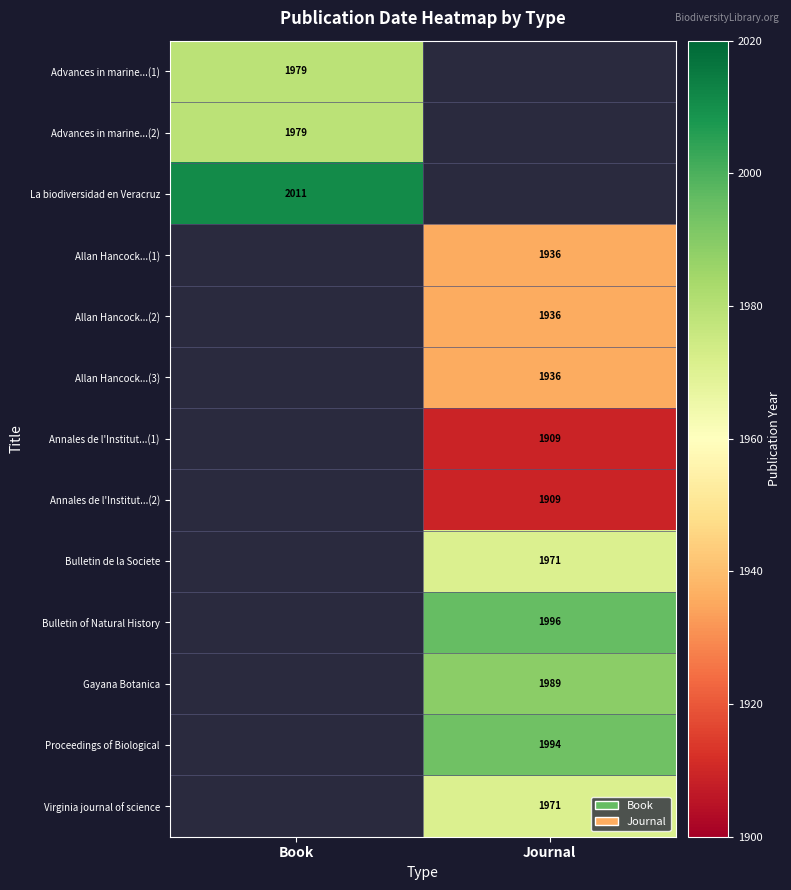

Is it true that Allan Hancock...(1) equals 1936 at Journal?

True